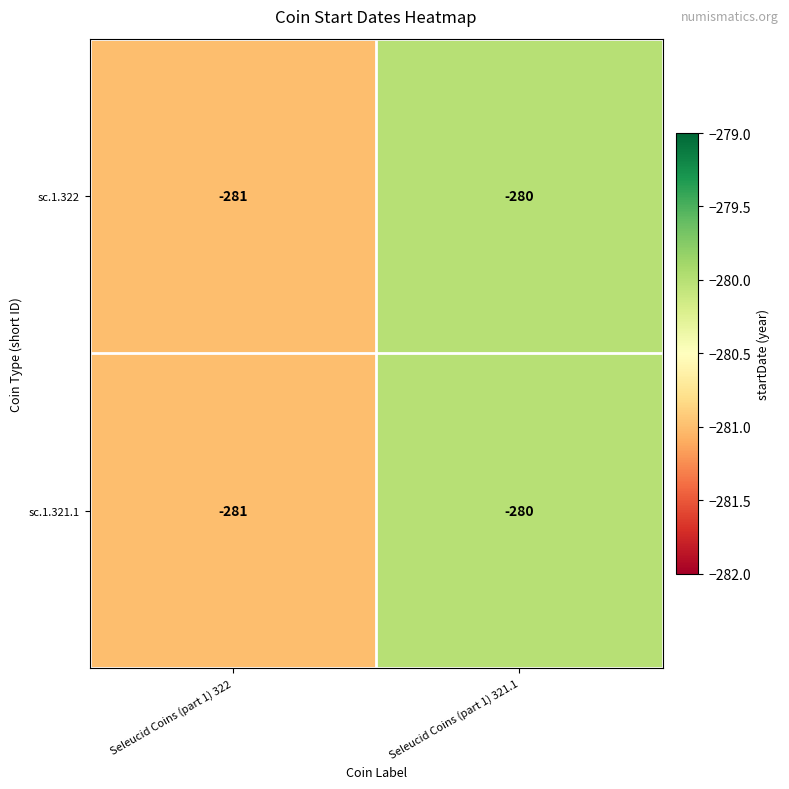

At which category is the sum across all series the highest?

Seleucid Coins (part 1) 321.1